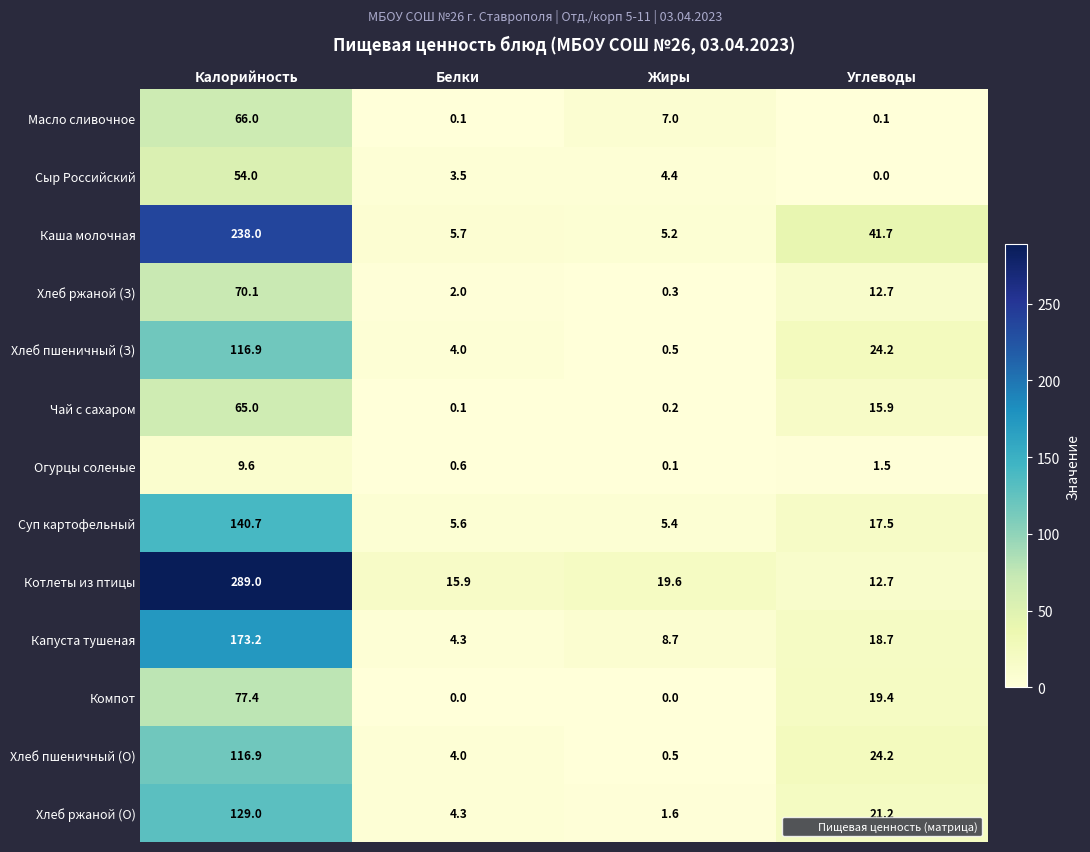

How many series are shown in this chart?

13